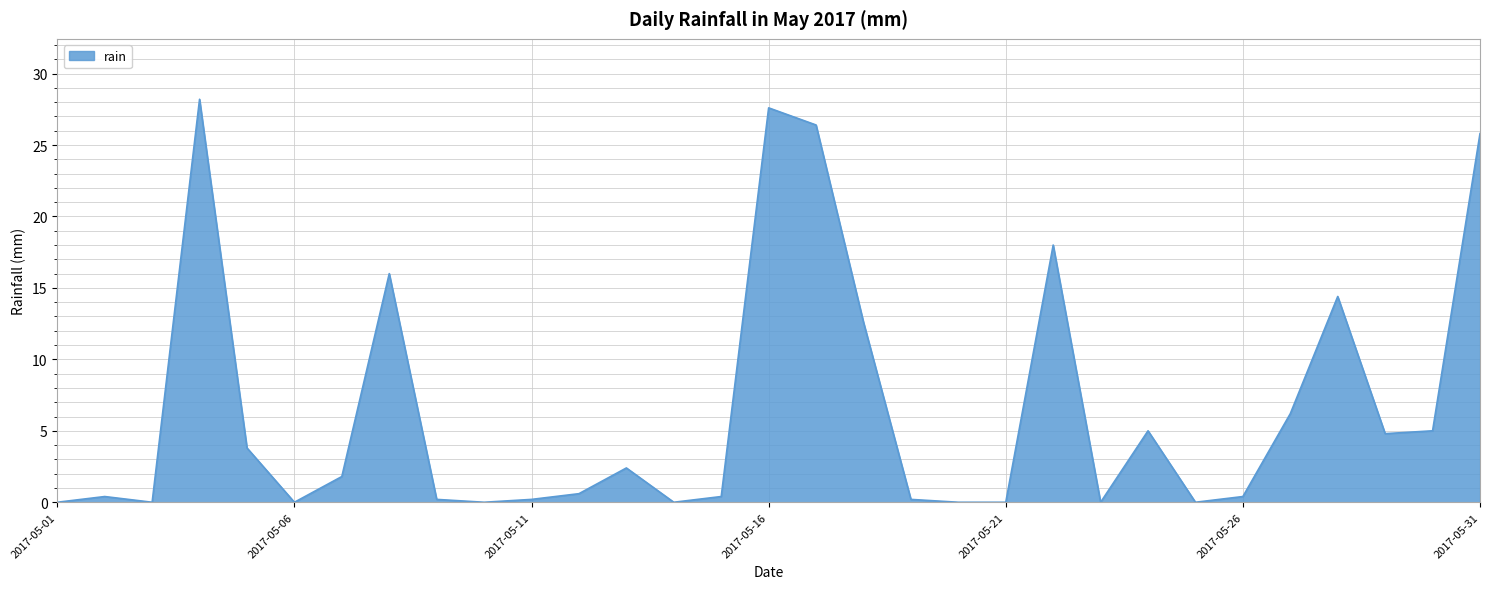

What is the maximum value shown in the chart?

28.2